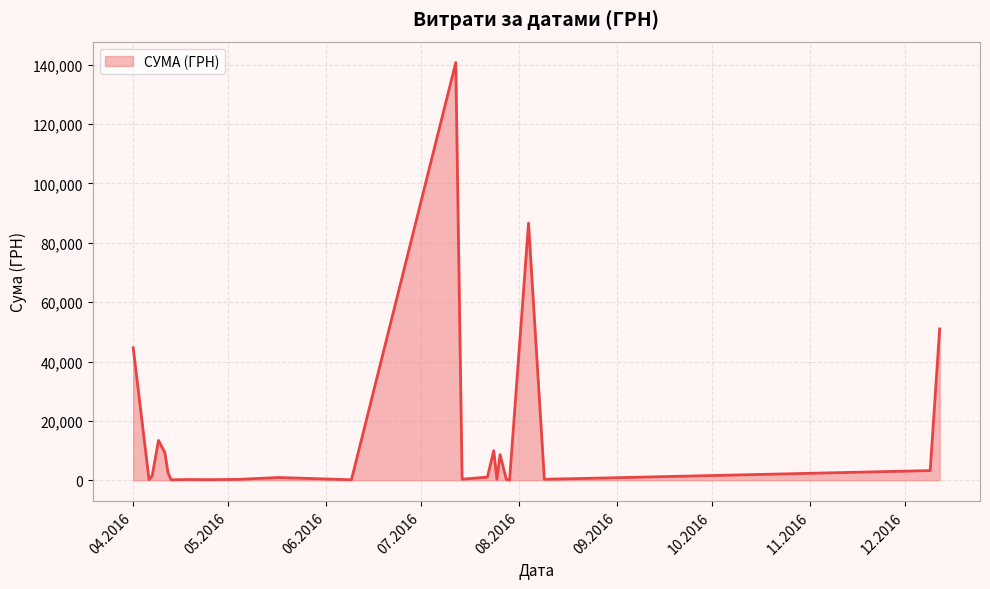

What is the maximum value shown in the chart?

140706.2